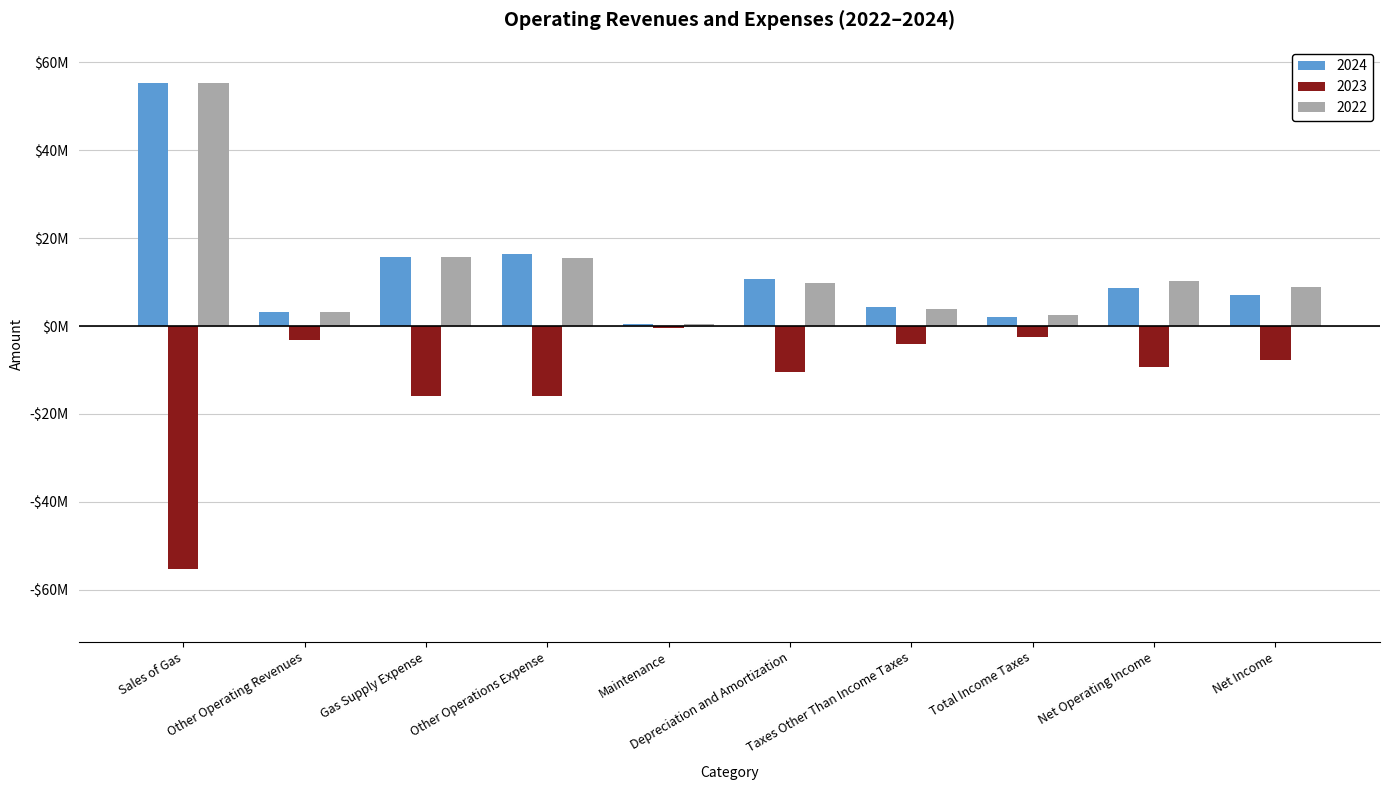

Does the chart contain stacked bars?

No